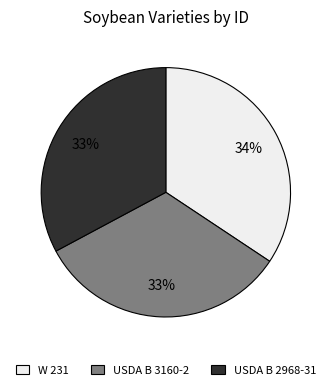

Which has a higher value, USDA B 2968-31 or W 231?

W 231